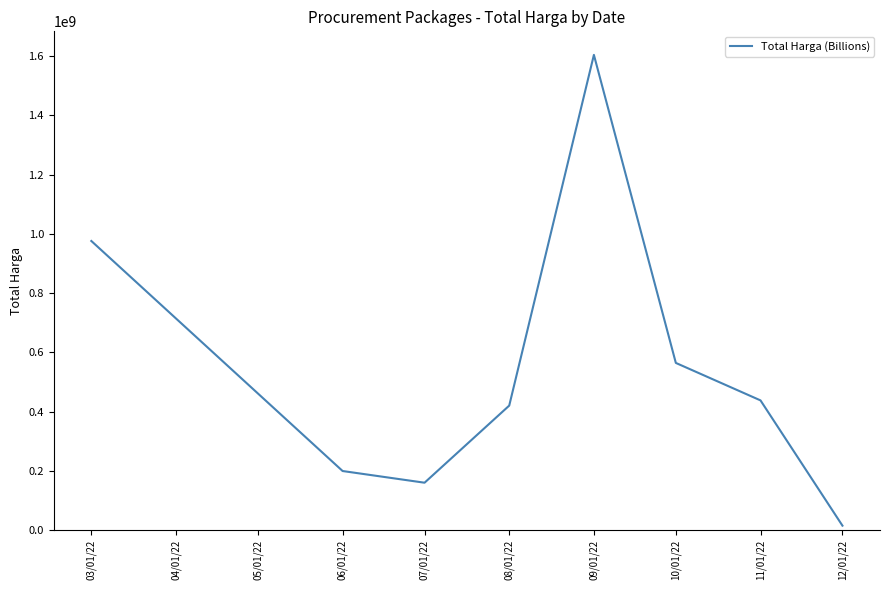

How many series are shown in this chart?

1